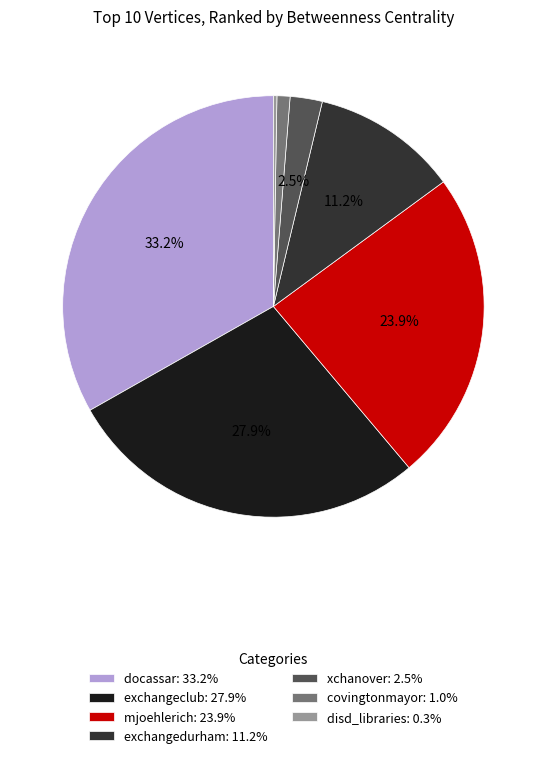

To the nearest percent, what is the difference between the exchangedurham and docassar slice percentages?

22%